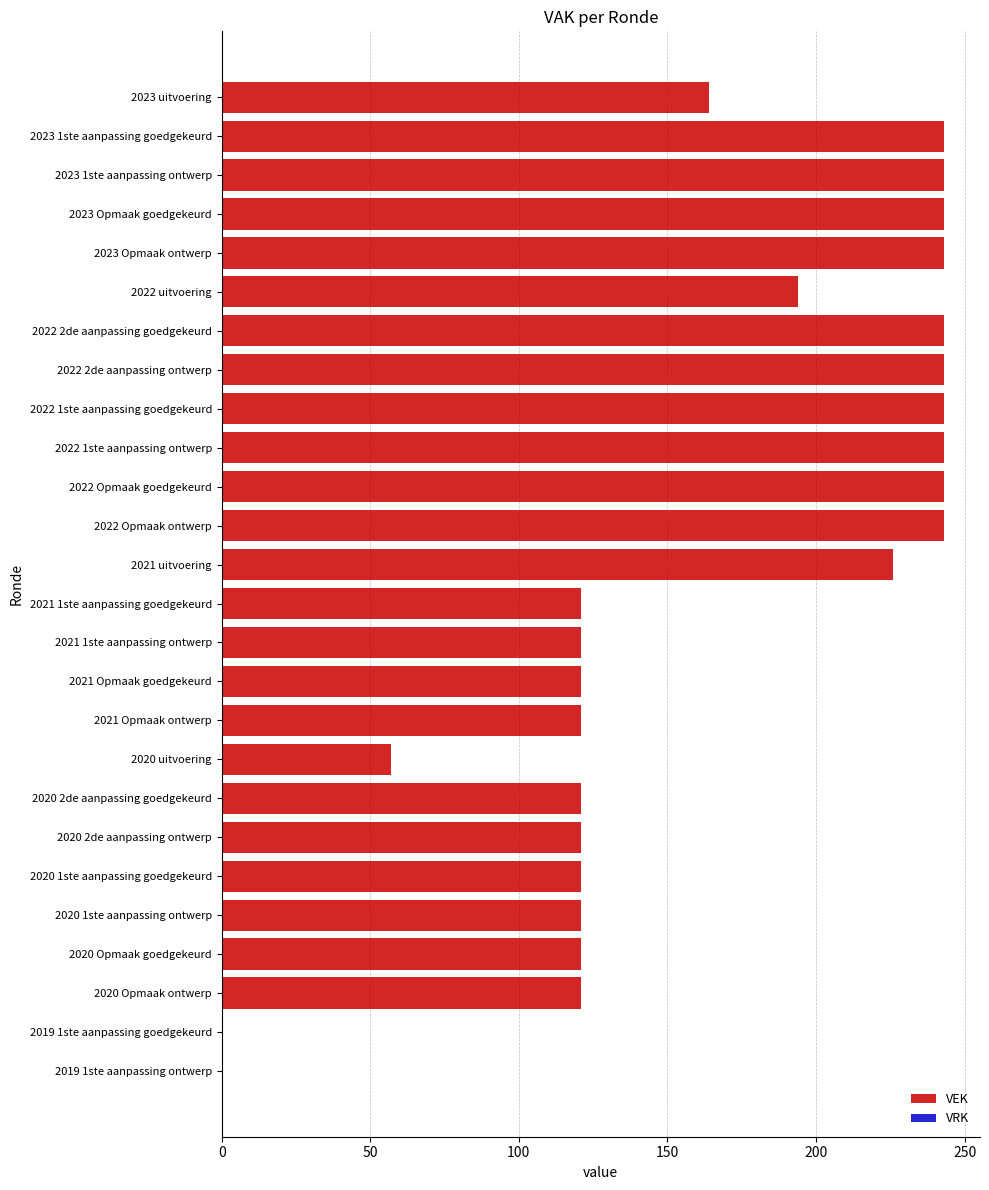

Is it true that the value at 2023 1ste aanpassing ontwerp is 383?

False